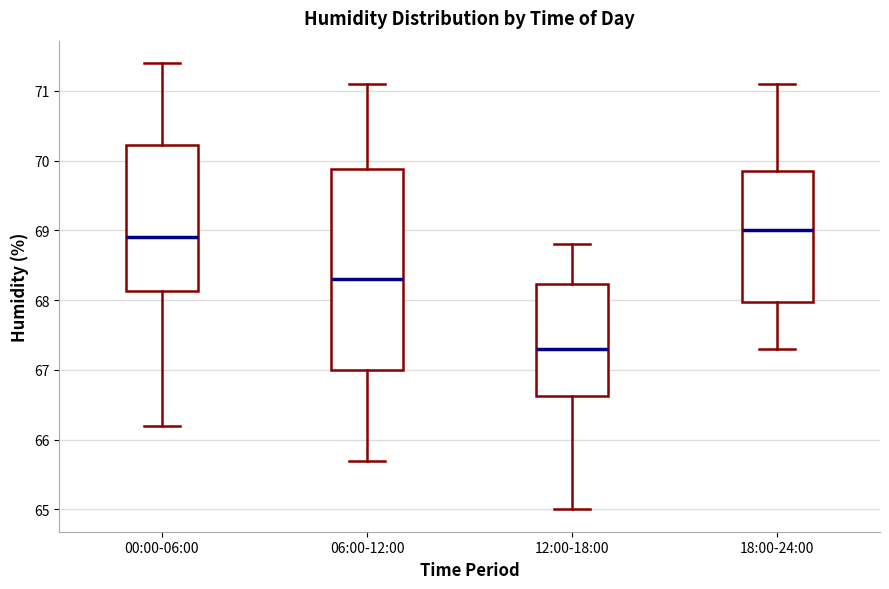

Reading left to right, transcribe this box plot: for each box, give where its median line is, the range the box spans, and where its two whiskers end, as read against the y-axis. The values are not printed on the chart, so give them approximately, as read against the axis.

00:00-06:00: median 68.9, box 68.1 to 70.2, whiskers 66.2 to 71.4
06:00-12:00: median 68.3, box 67.0 to 69.9, whiskers 65.7 to 71.1
12:00-18:00: median 67.3, box 66.6 to 68.2, whiskers 65.0 to 68.8
18:00-24:00: median 69.0, box 68.0 to 69.9, whiskers 67.3 to 71.1